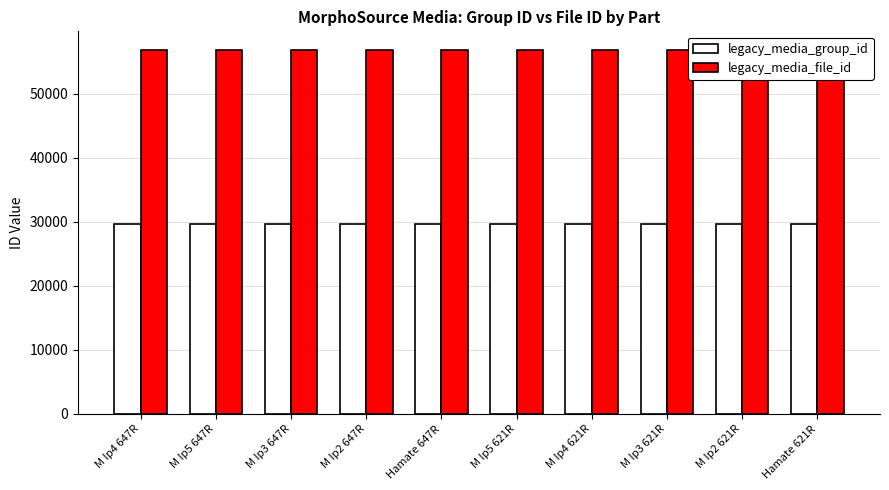

How many bars are there in each group?

2